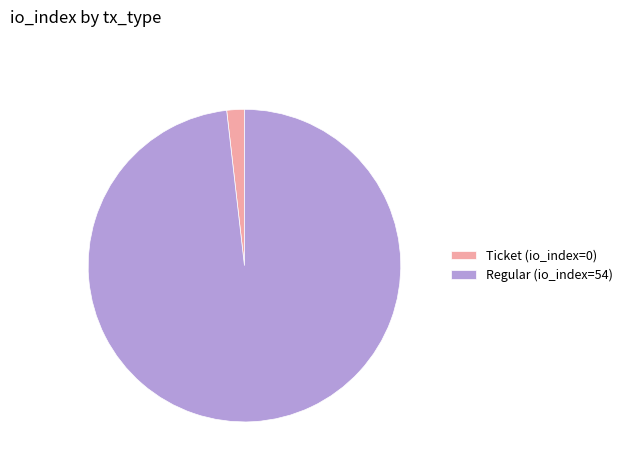

Does Ticket (io_index=0) account for over 50% of the chart?

No